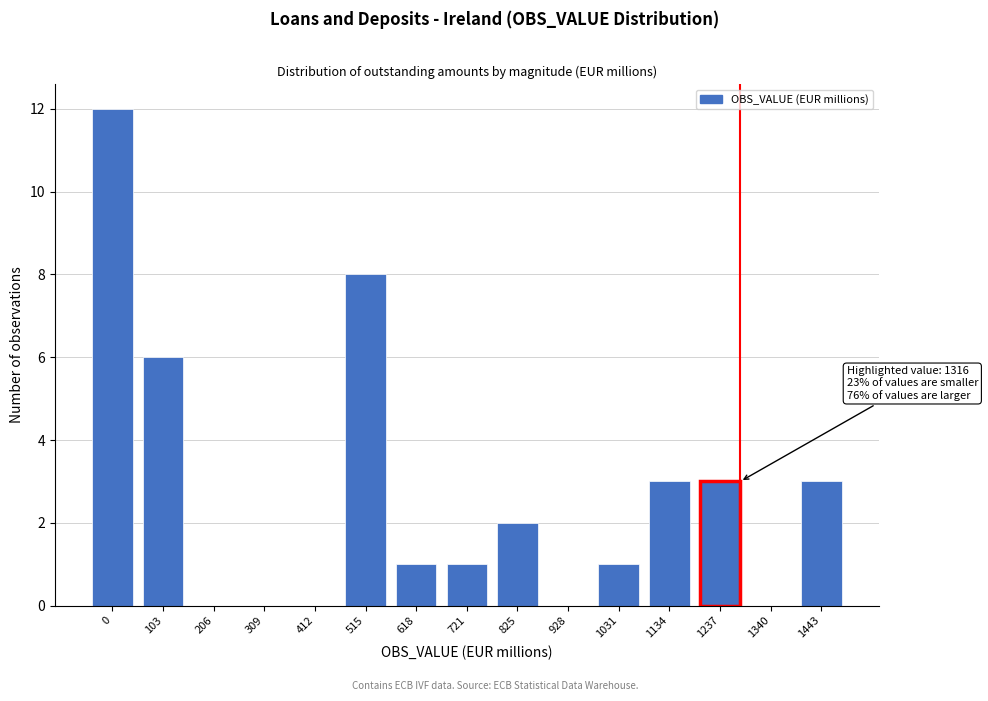

Reading left to right, transcribe all the data shown in this chart.

0=12	103=6	206=0	309=0	412=0	515=8	618=1	721=1	825=2	928=0	1031=1	1134=3	1237=3	1340=0	1443=3